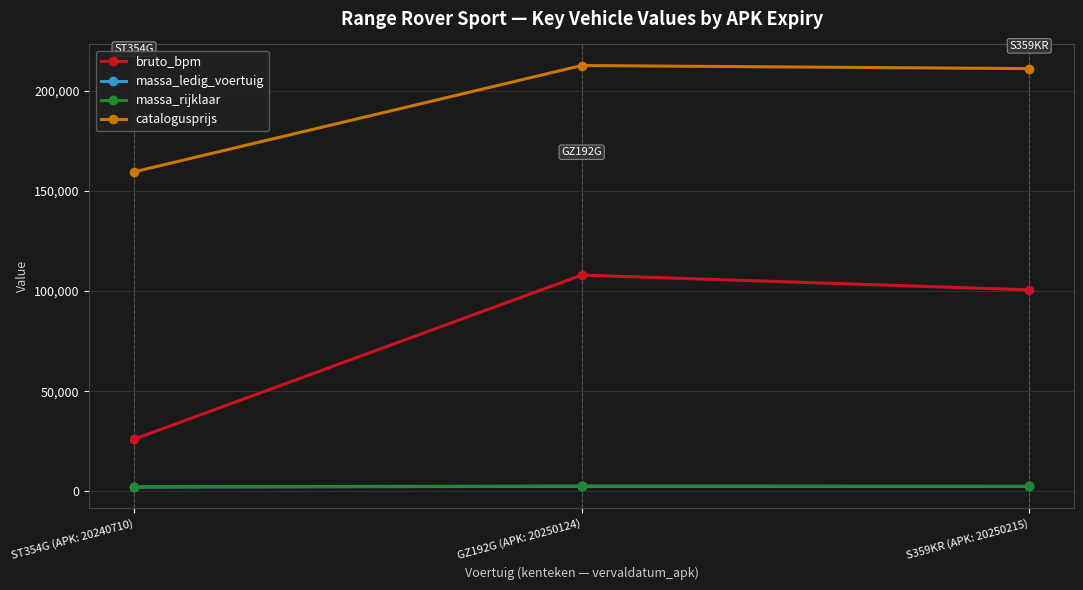

How many massa_rijklaar values are between 2183 and 2530?

3